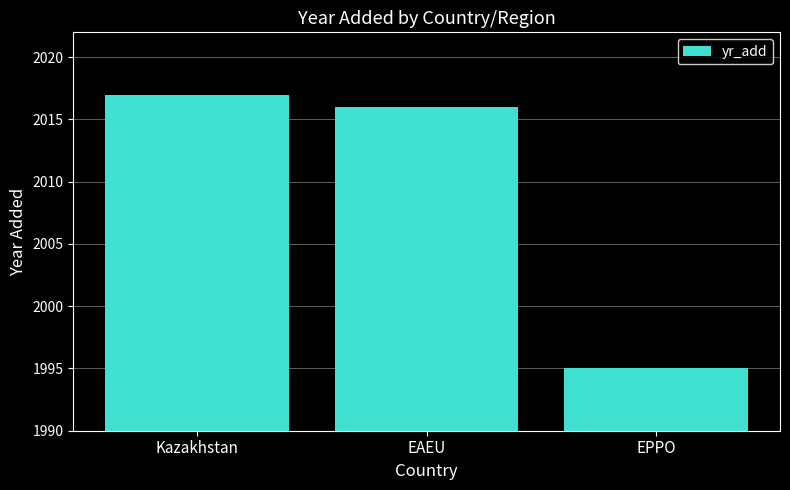

List the labels in order of value, smallest first.

EPPO, EAEU, Kazakhstan